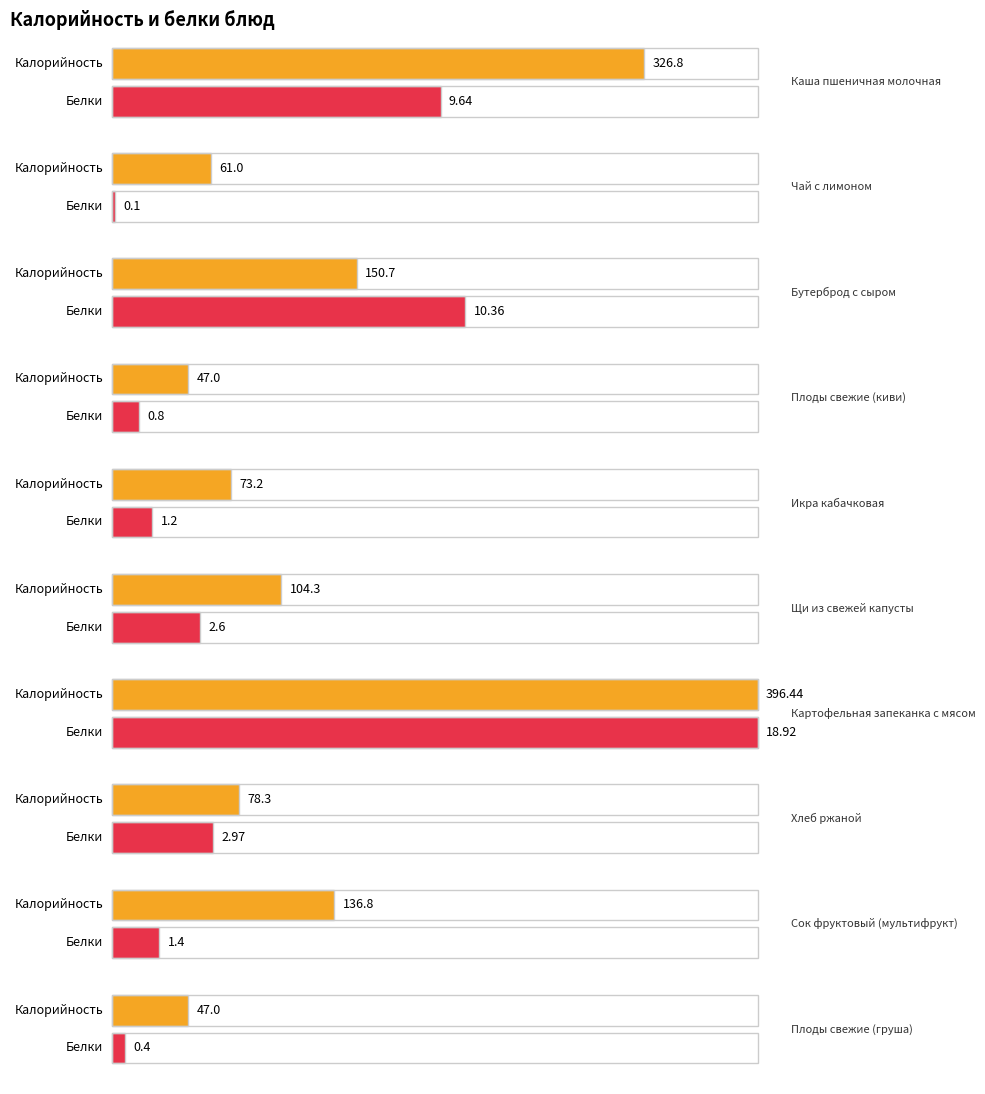

Reading right to left, extract all data points from this chart.

Калорийность: Плоды свежие (груша)=47.0	Сок фруктовый (мультифрукт)=136.8	Хлеб ржаной=78.3	Картофельная запеканка с мясом=396.4	Щи из свежей капусты=104.3	Икра кабачковая=73.2	Плоды свежие (киви)=47.0	Бутерброд с сыром=150.7	Чай с лимоном=61.0	Каша пшеничная молочная=326.8
Белки: Плоды свежие (груша)=0.4	Сок фруктовый (мультифрукт)=1.4	Хлеб ржаной=3.0	Картофельная запеканка с мясом=18.9	Щи из свежей капусты=2.6	Икра кабачковая=1.2	Плоды свежие (киви)=0.8	Бутерброд с сыром=10.4	Чай с лимоном=0.1	Каша пшеничная молочная=9.6